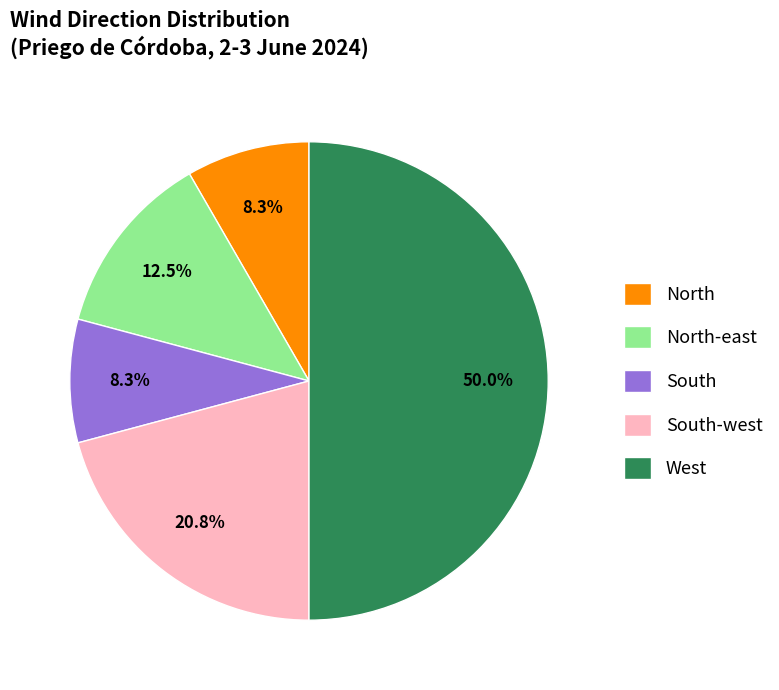

What is the ratio of the value at South to the value at North-east?

0.7